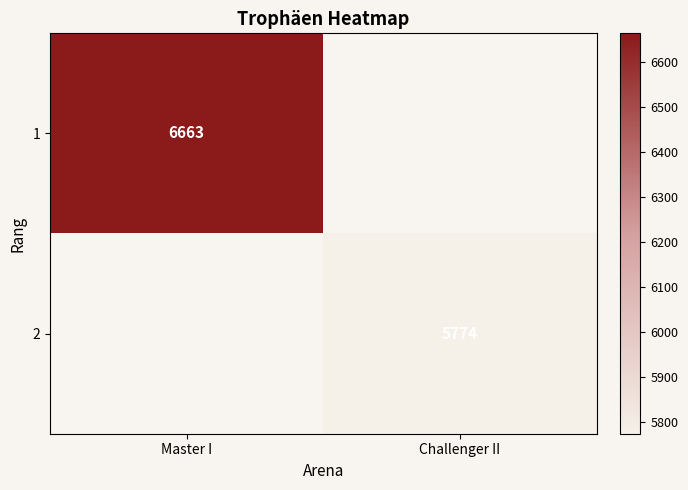

How many data points does each series have?

2